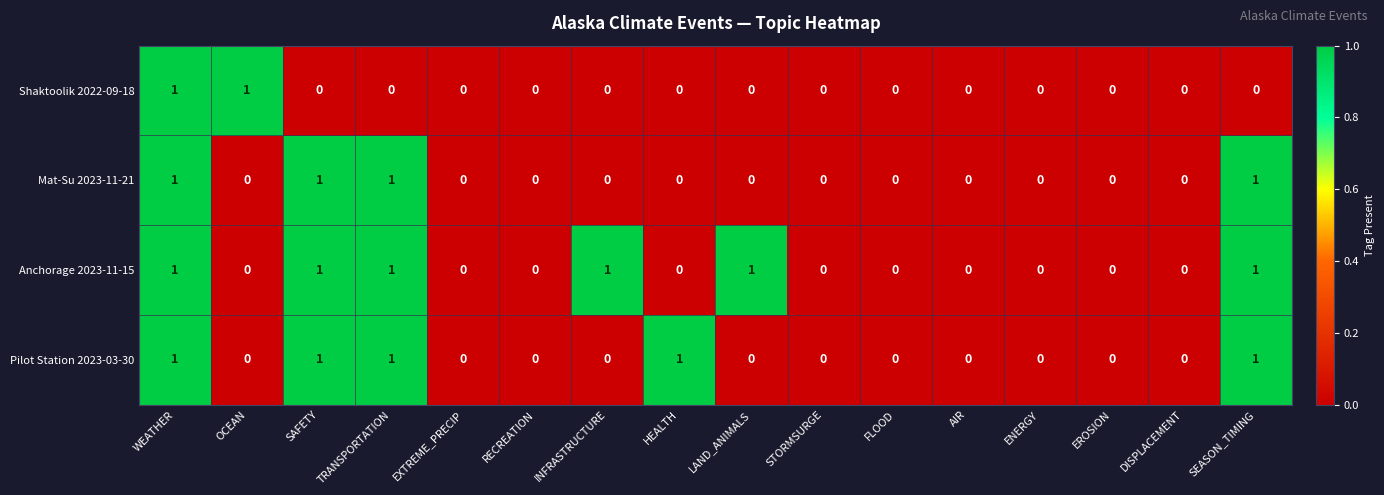

At which category is the sum across all series the highest?

WEATHER